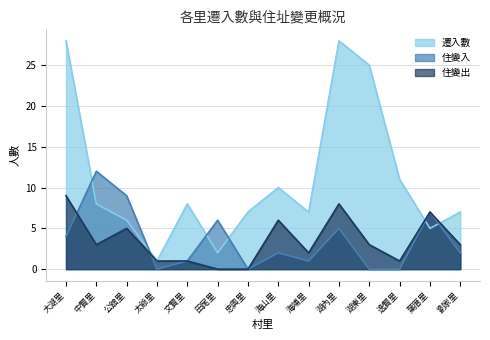

Which series changed the most between 大湖里 and 忠興里?

遷入數